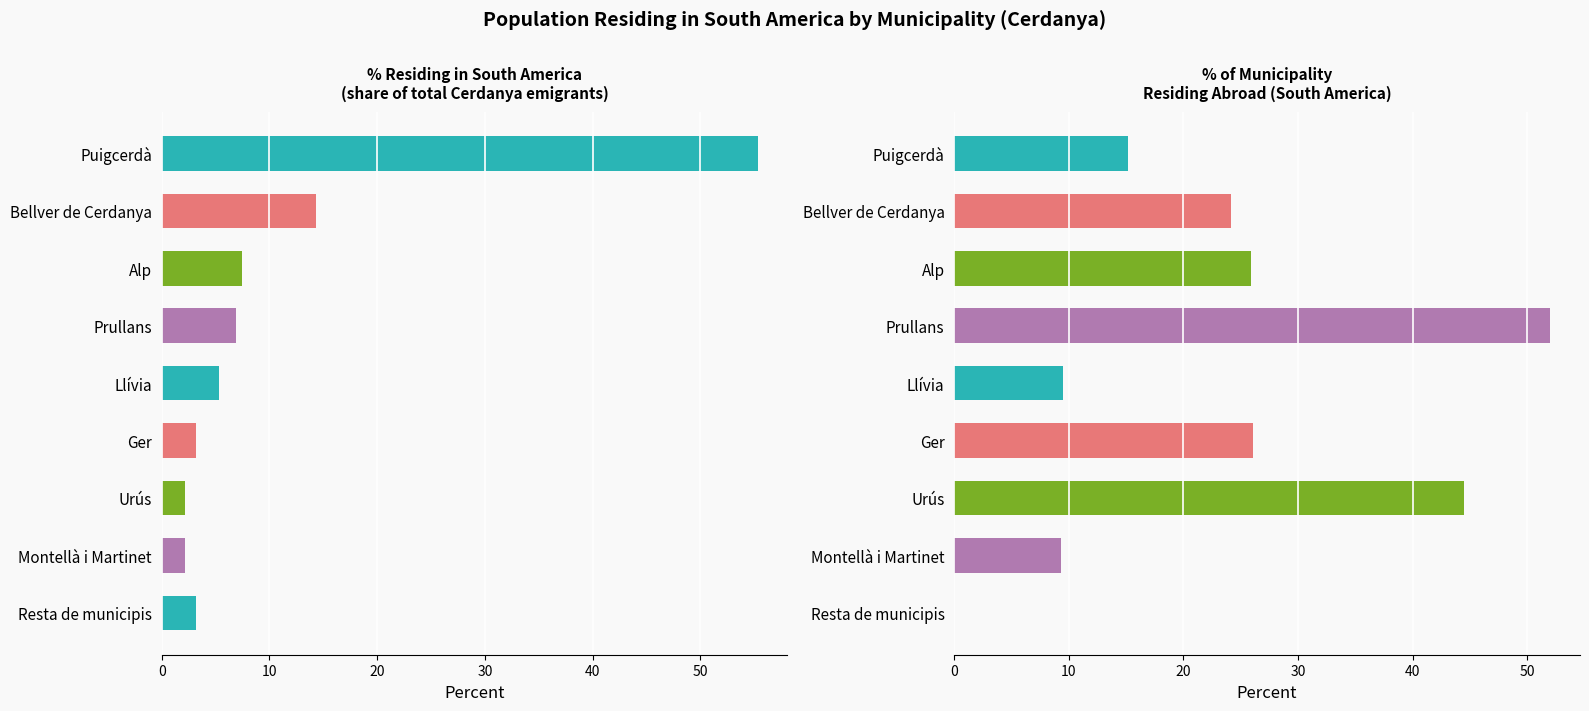

Reading left to right, extract all data points from this chart.

% of selected place: 55.3	14.4	7.5	6.9	5.3	3.2	2.1	2.1	3.2
% abroad of own mun.: 15.1	24.1	25.9	52.0	9.5	26.1	44.4	9.3	0.0